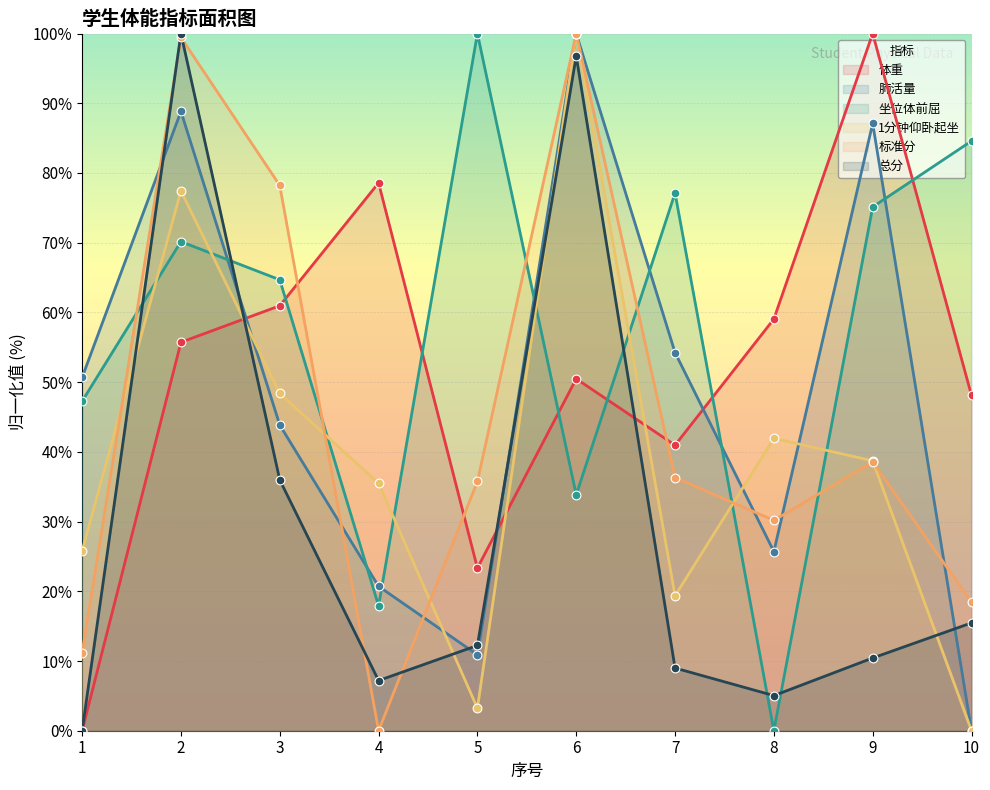

Which series reaches the maximum Y coordinate?

体重